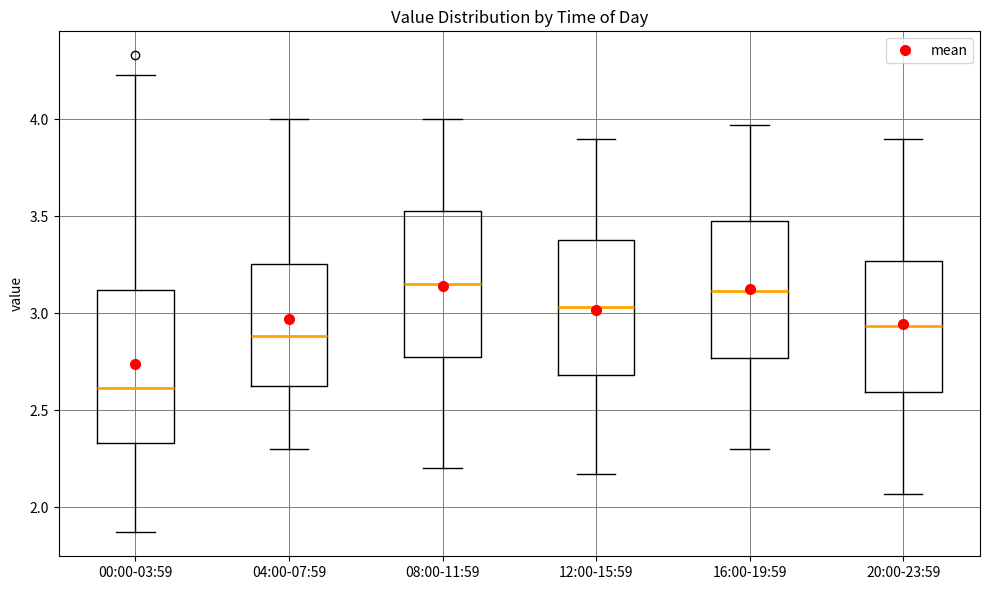

Where is the upper edge of the box for 00:00-03:59 on the y-axis? The values are not printed on the chart, so give them approximately, as read against the axis.

3.10